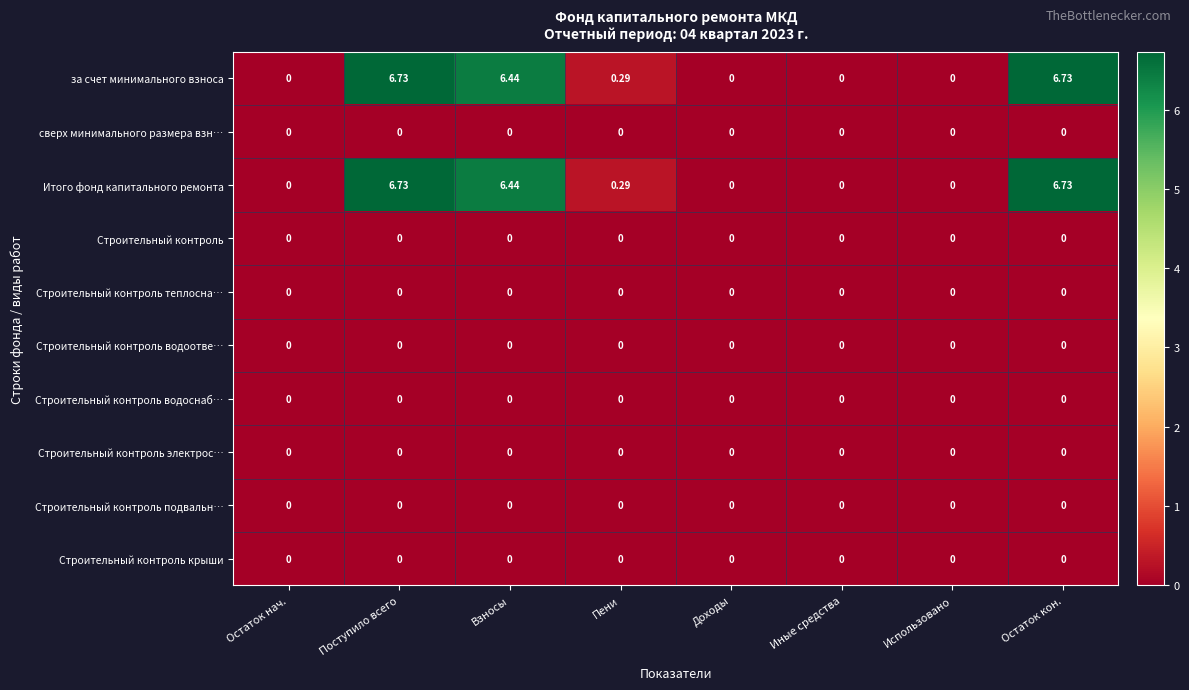

At which label is Итого фонд капитального ремонта closest to 3?

Пени